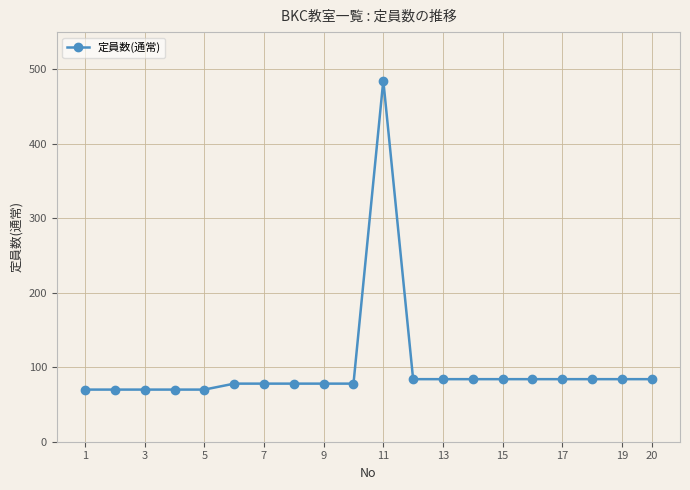

What is the smallest value displayed?

70